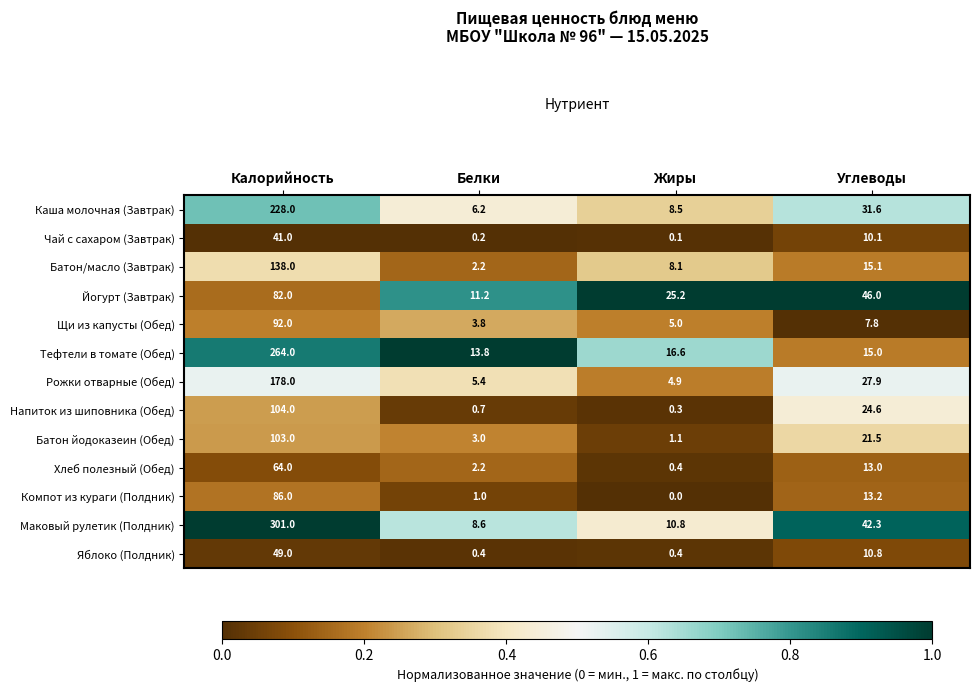

Which series changed the most between Калорийность and Белки?

Маковый рулетик (Полдник)